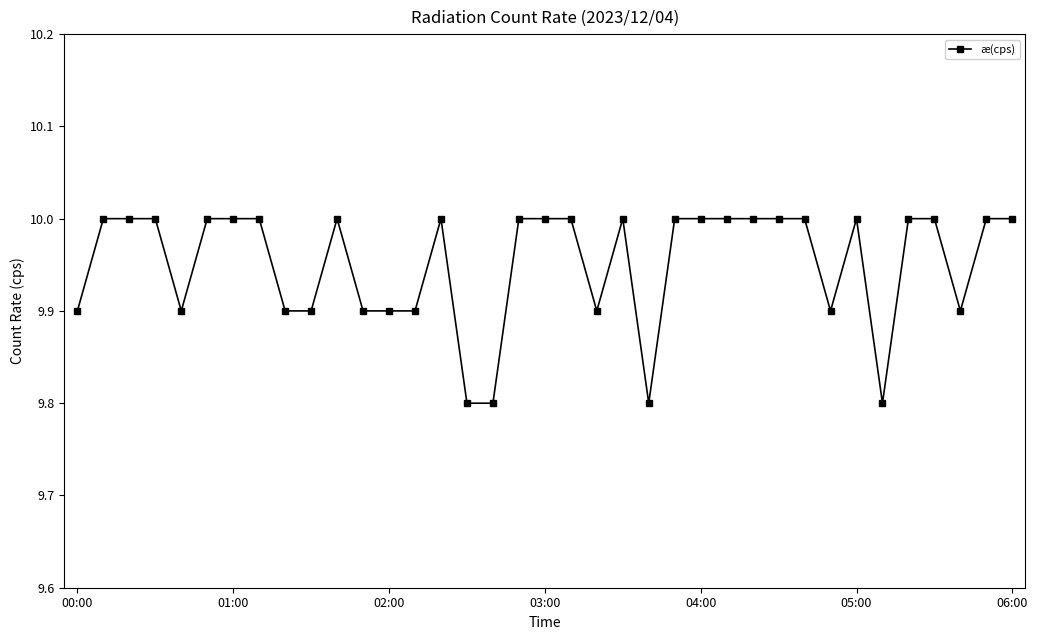

True or false: the data has more than 0 interior local peaks.

True